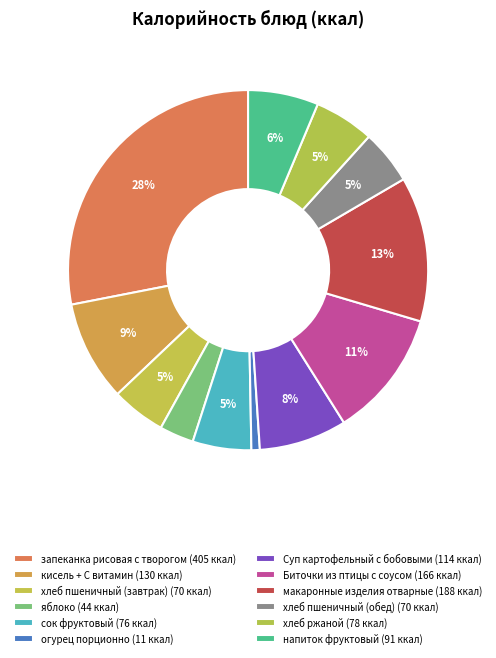

To the nearest percent, what percentage of the pie is запеканка рисовая с творогом?

28%